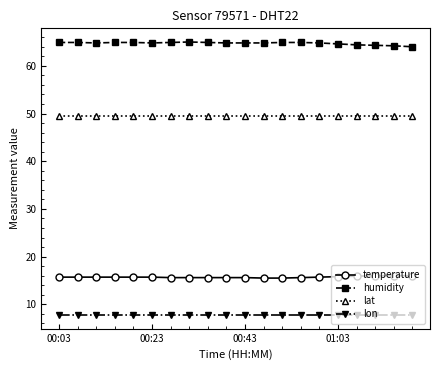

What is the value of the temperature point at the 5th from the left?

15.7